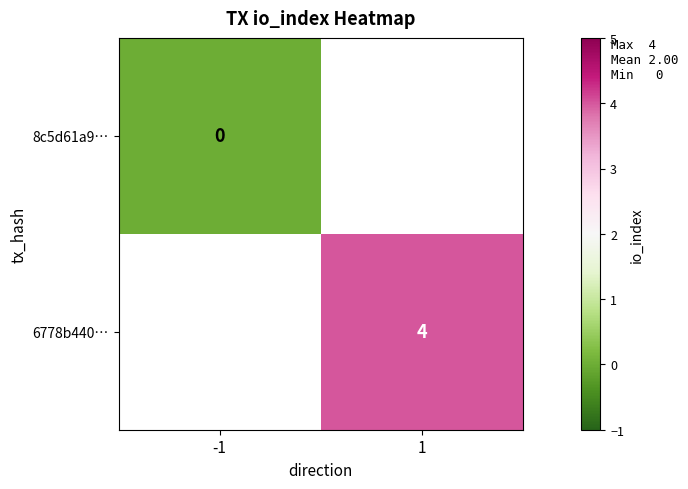

Is it true that 6778b440… equals 4 at 1?

True